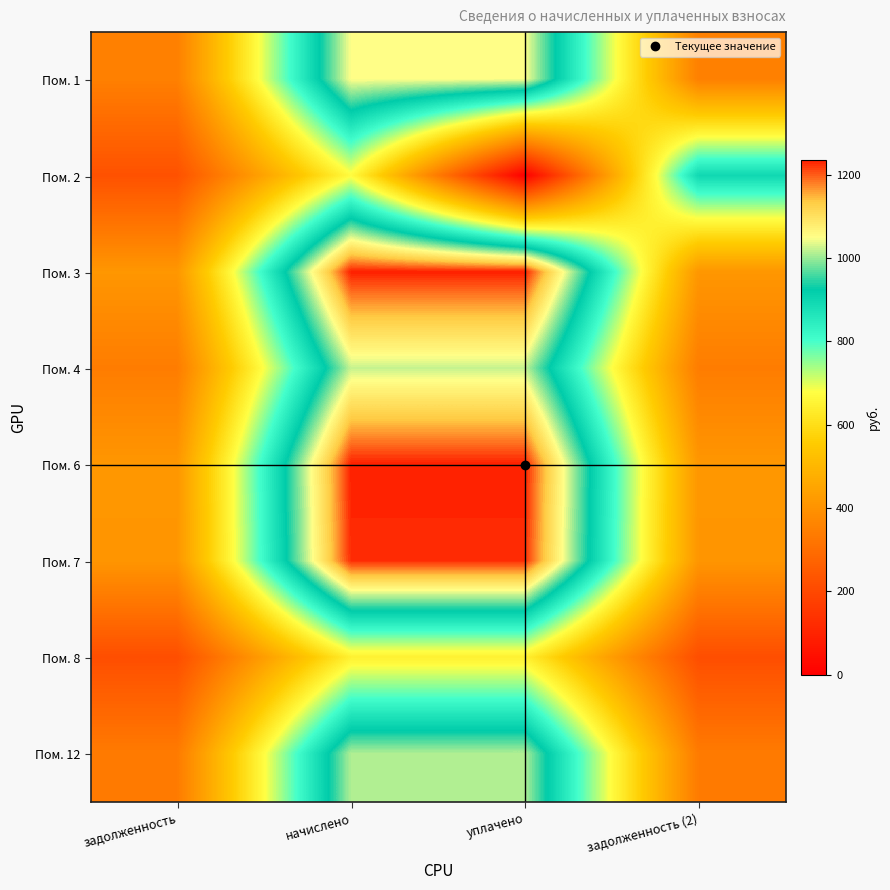

Reading left to right, list all the values displayed in this chart.

Пом. 1: задолженность=349.9	начислено=1049.8	уплачено=1049.8	задолженность (2)=349.9
Пом. 2: задолженность=223.8	начислено=671.8	уплачено=0.0	задолженность (2)=895.7
Пом. 3: задолженность=411.8	начислено=1235.5	уплачено=1235.5	задолженность (2)=411.8
Пом. 4: задолженность=340.6	начислено=1021.7	уплачено=1021.7	задолженность (2)=340.6
Пом. 6: задолженность=411.8	начислено=1235.5	уплачено=1235.5	задолженность (2)=411.8
Пом. 7: задолженность=409.0	начислено=1226.9	уплачено=1226.9	задолженность (2)=409.0
Пом. 8: задолженность=215.3	начислено=645.8	уплачено=645.8	задолженность (2)=215.3
Пом. 12: задолженность=337.0	начислено=1010.9	уплачено=1011.0	задолженность (2)=336.8